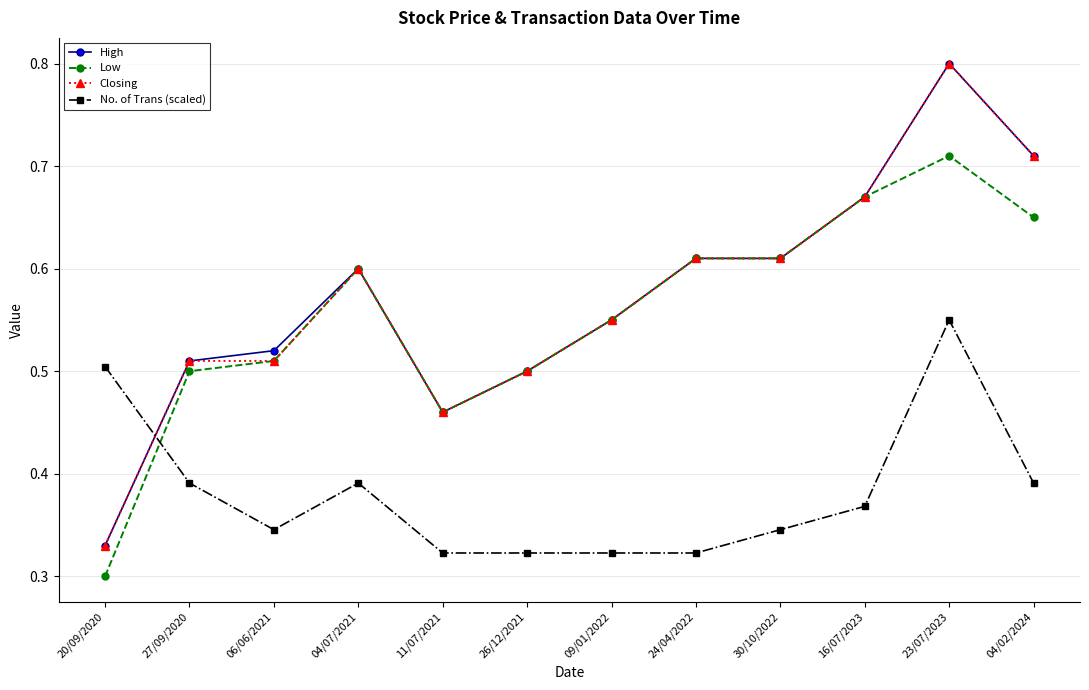

Where do Closing and No. of Trans (scaled) first cross each other?

20/09/2020 and 27/09/2020